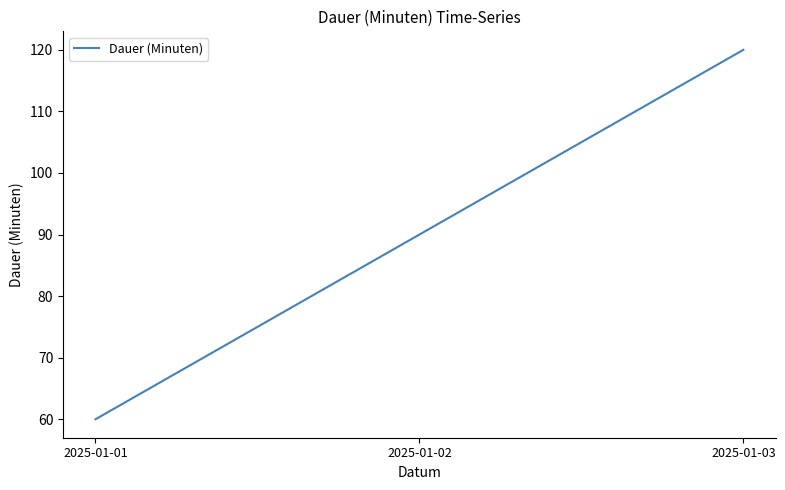

How many lines are shown in the chart?

1